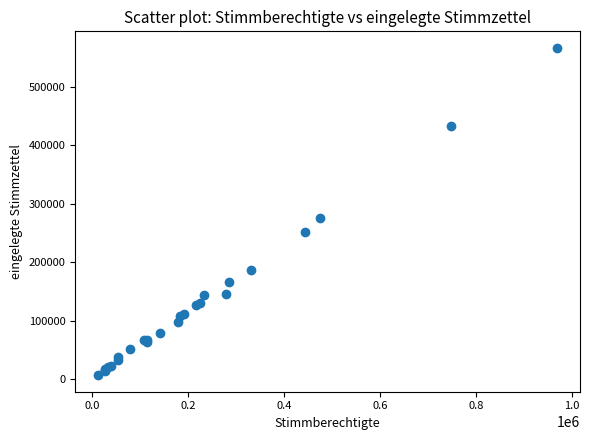

What Y value in the scatter plot is closest to 286807?

276487